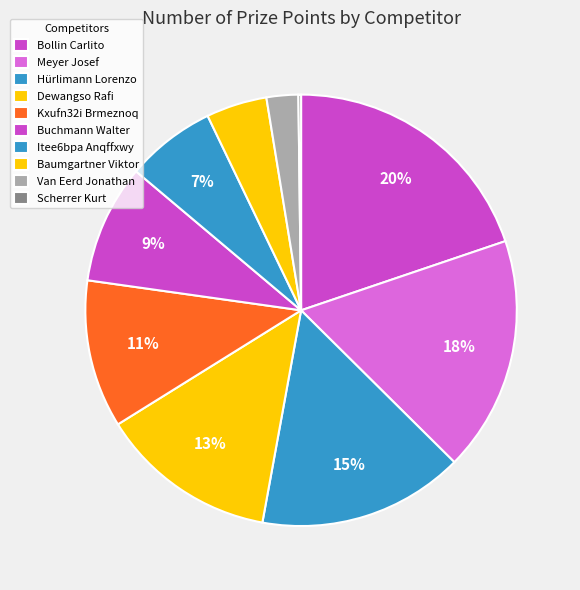

Count the number of slices in the pie.

10